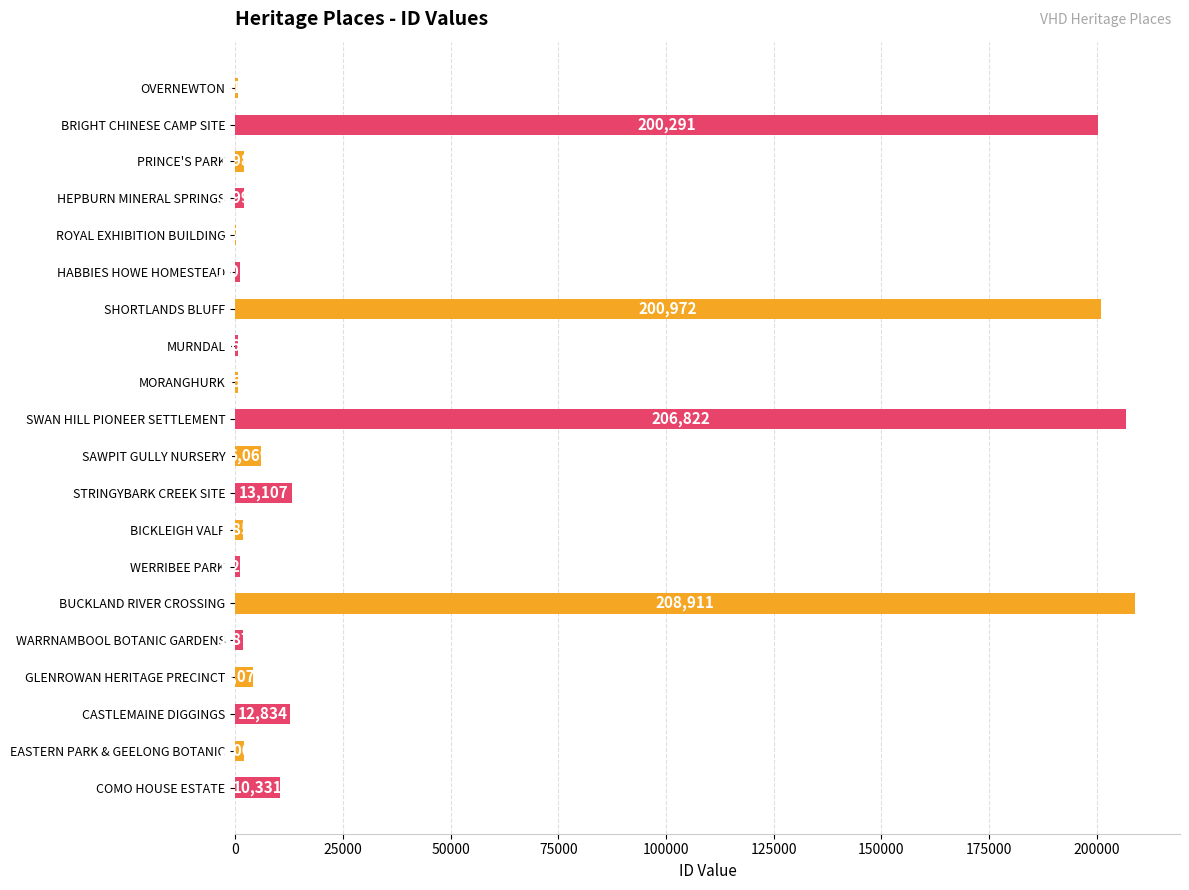

What is the change in value from ROYAL EXHIBITION BUILDING to EASTERN PARK & GEELONG BOTANIC?

+1779